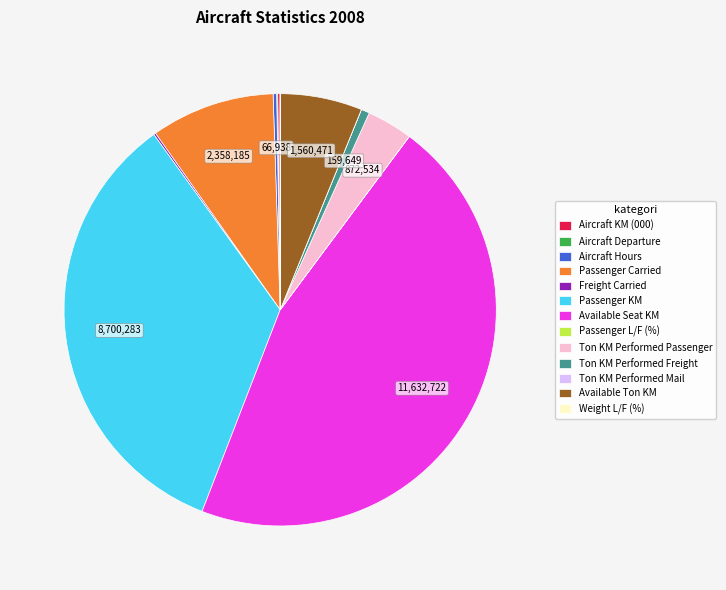

Does any single category account for the majority?

No